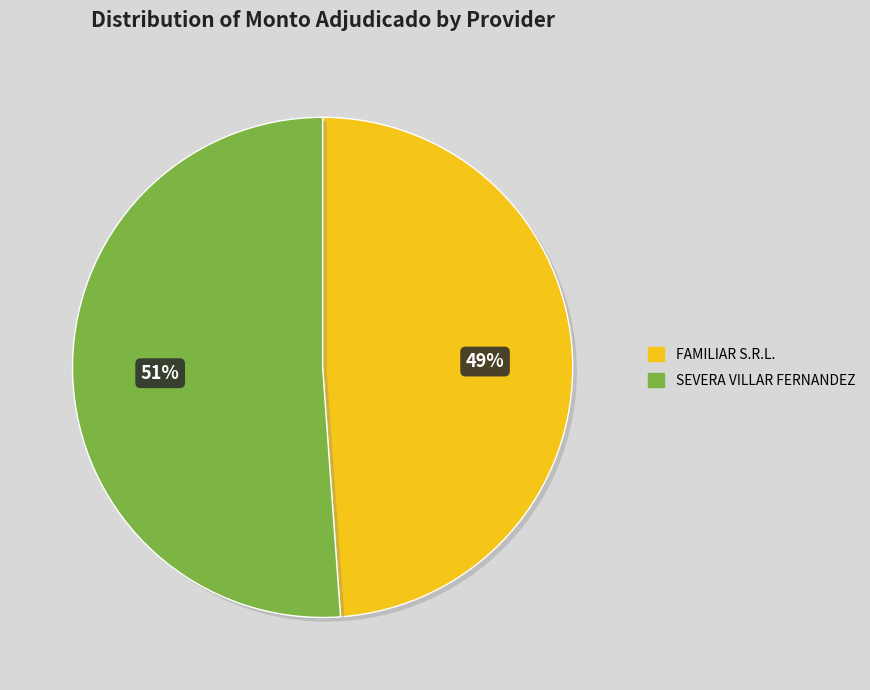

To the nearest percent, what is the difference between the largest and smallest slice percentages?

2%